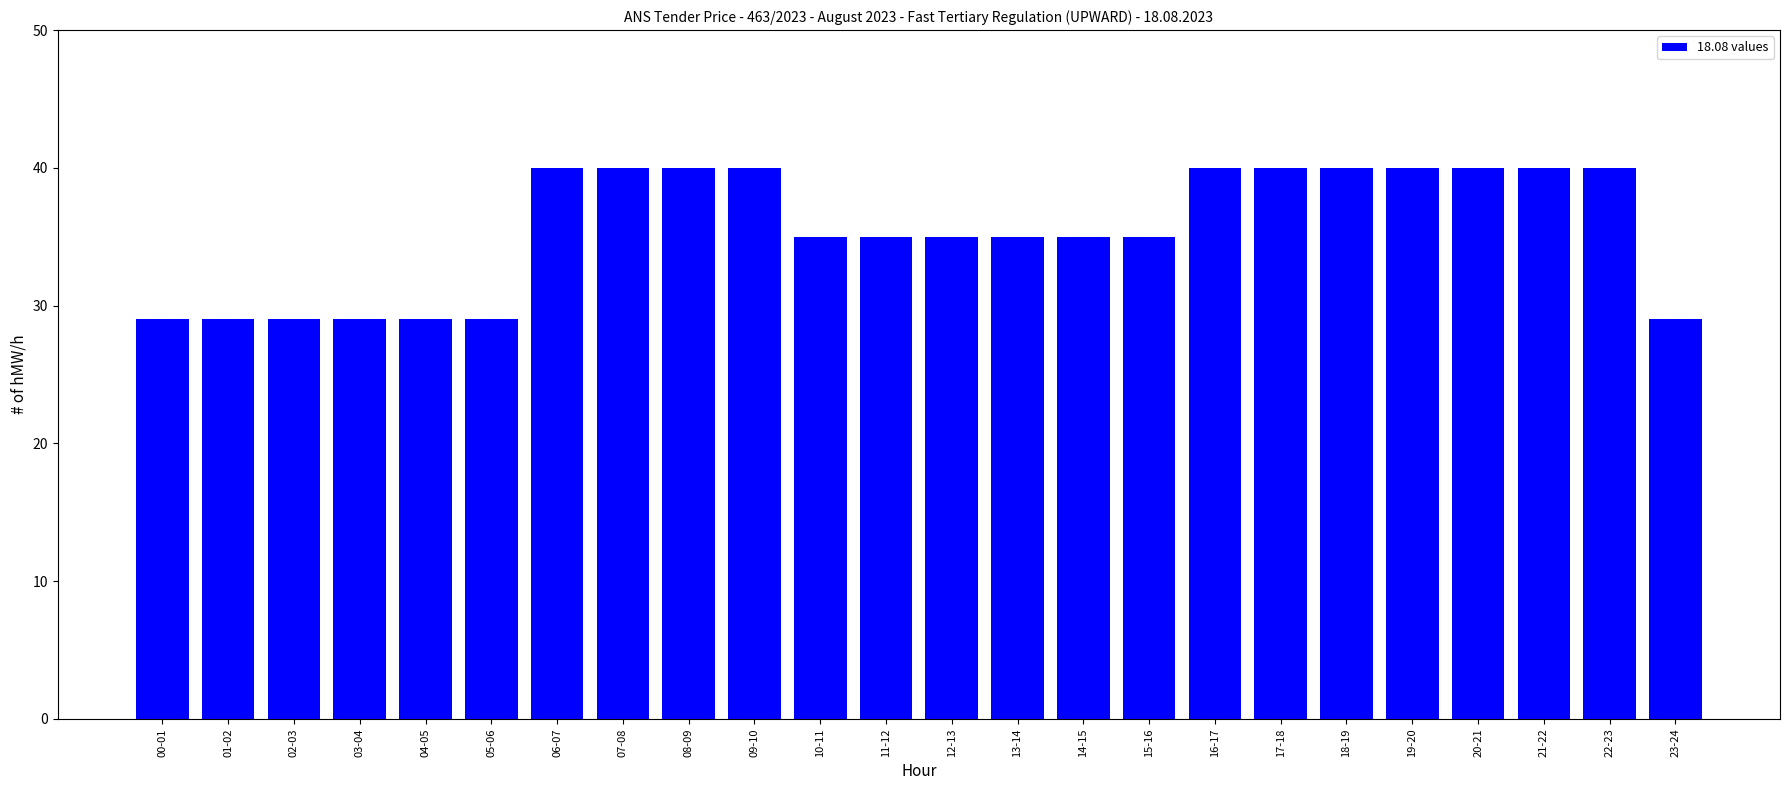

What is the smallest value displayed?

29